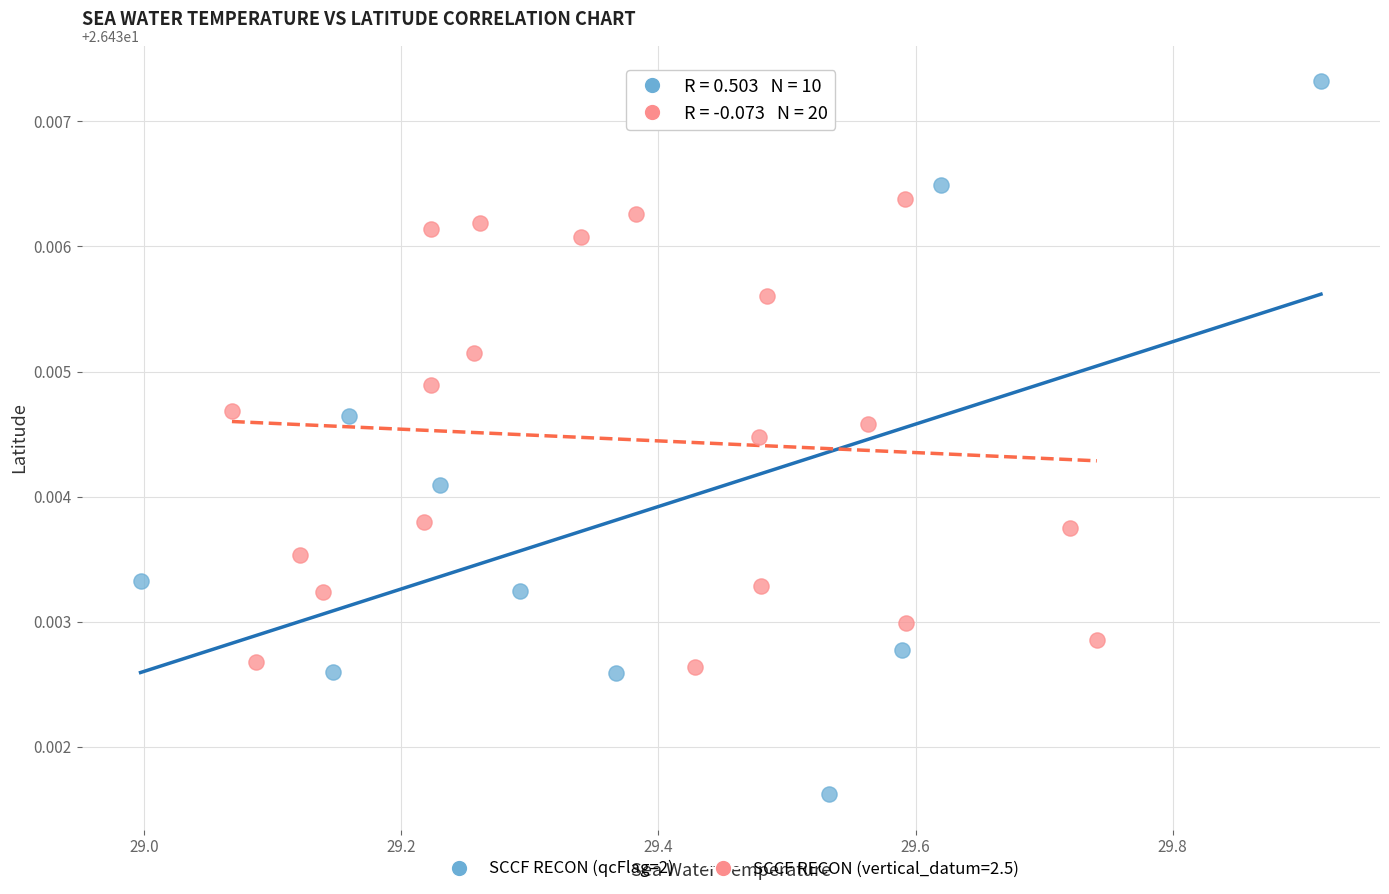

Which series reaches the maximum Y coordinate?

SCCF RECON (qcFlag=2)